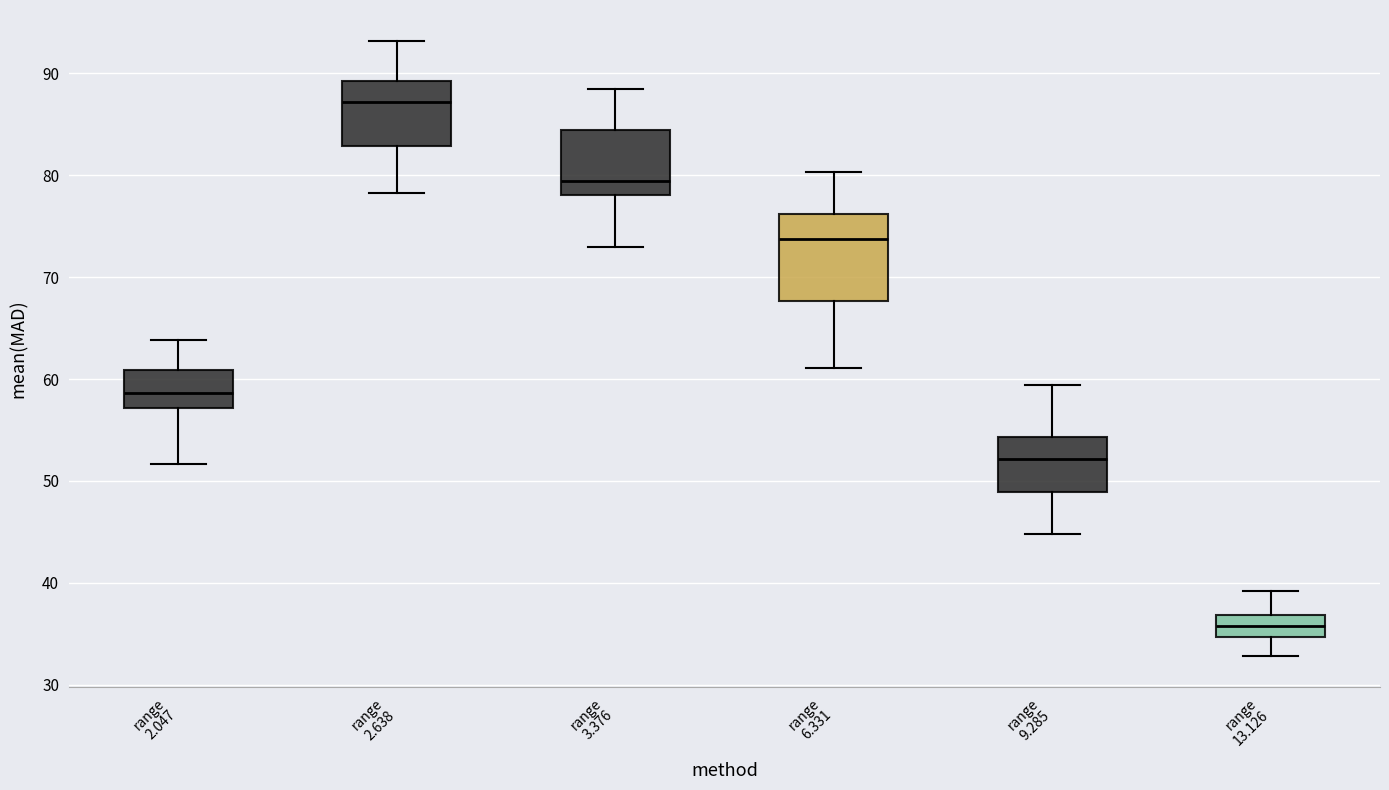

Reading left to right, read every box against the y-axis: the position of its median line, the range the box covers, and the ends of its whiskers. The values are not printed on the chart, so give them approximately, as read against the axis.

range 2.047: median 59, box 57 to 61, whiskers 52 to 64
range 2.638: median 87, box 83 to 89, whiskers 78 to 93
range 3.376: median 79, box 78 to 84, whiskers 73 to 89
range 6.331: median 74, box 68 to 76, whiskers 61 to 80
range 9.285: median 52, box 49 to 54, whiskers 45 to 59
range 13.126: median 36, box 35 to 37, whiskers 33 to 39